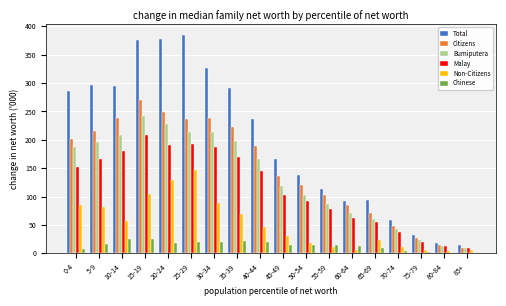

What is the sum of all Non-Citizens values?

921.0